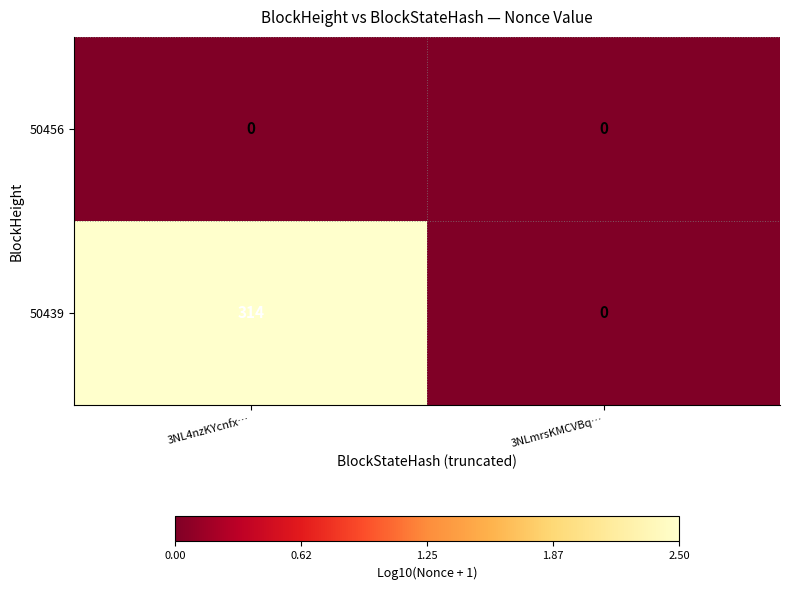

Count the number of categories in the chart.

2